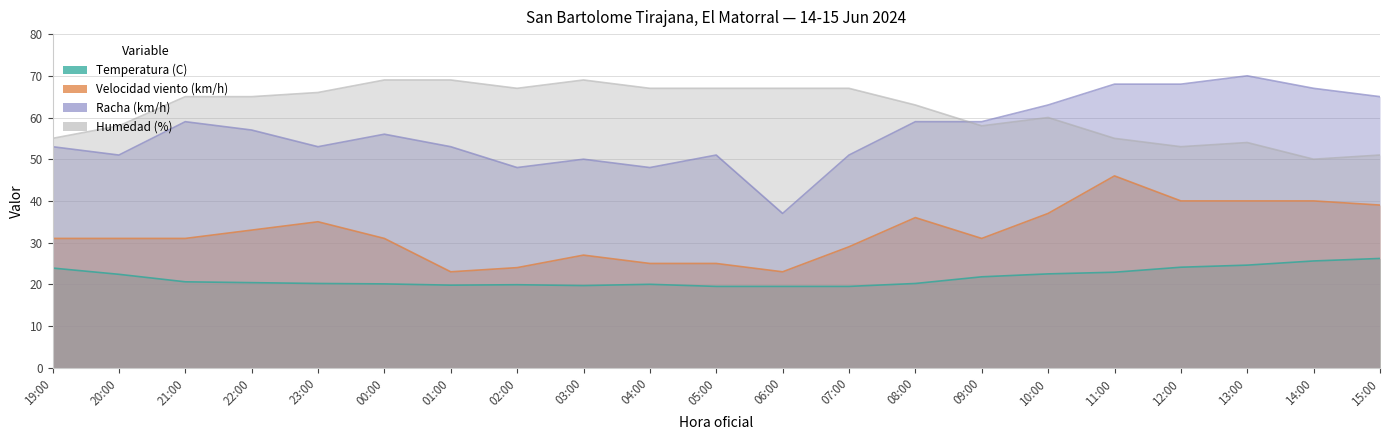

What is the approximate value of Humedad (%) at 01:00?

69.0